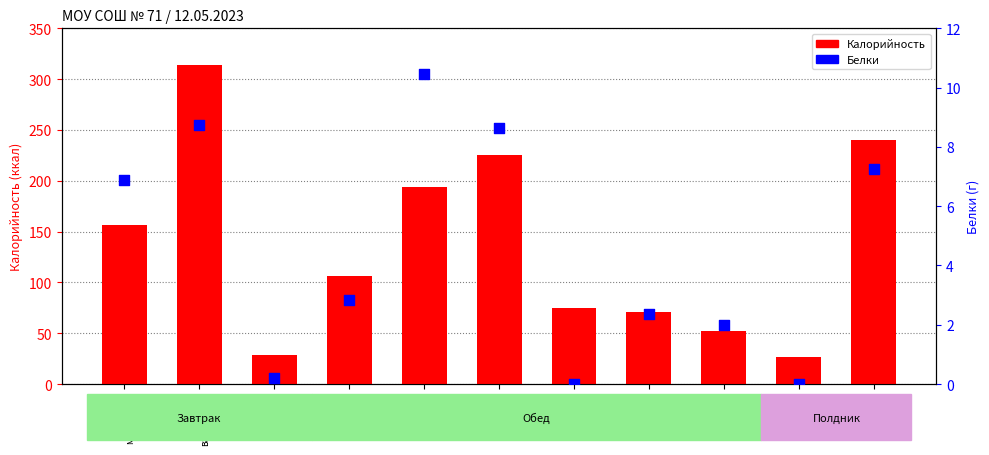

Which series has the largest Y range (max minus min)?

Калорийность